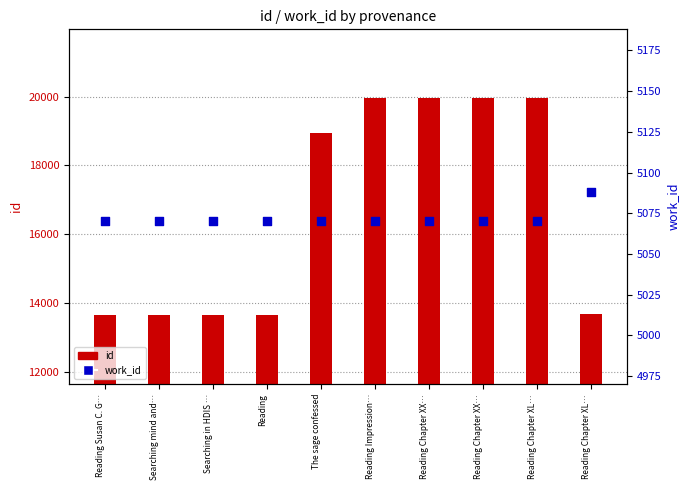

Which series contains the lowest Y value?

work_id